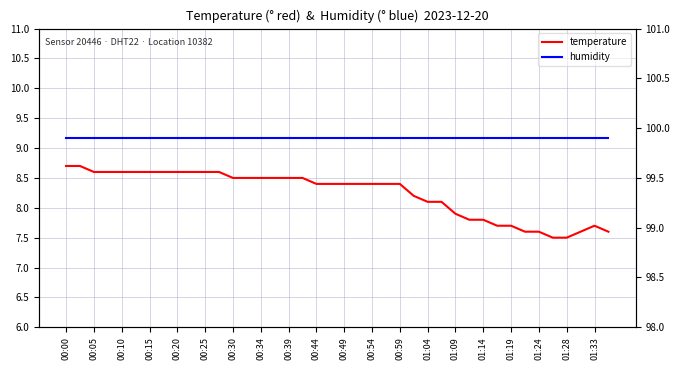

What are all the series names shown in the legend?

temperature, humidity